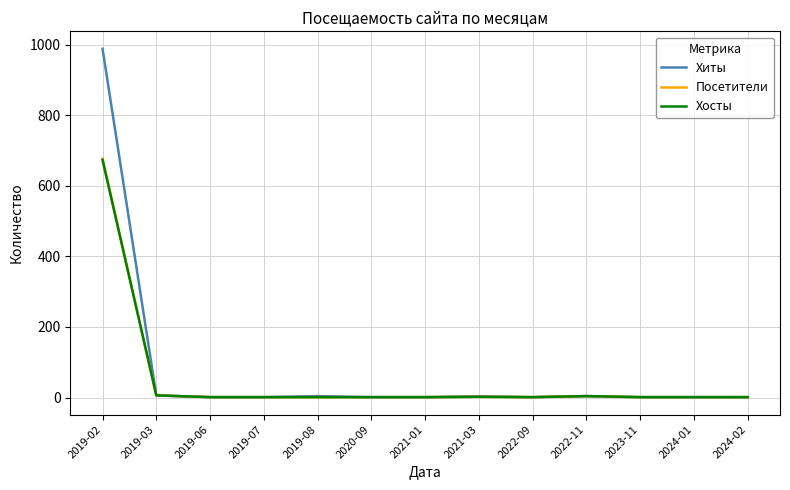

What is the lowest value of the Хосты series?

1